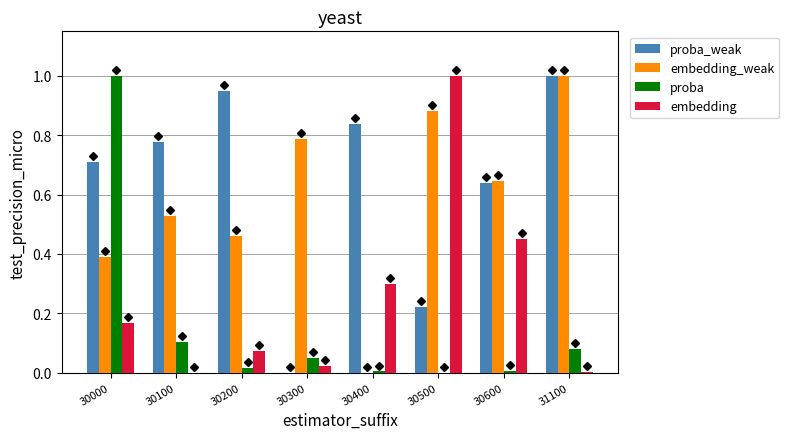

What is the maximum value shown in the chart?

1.0